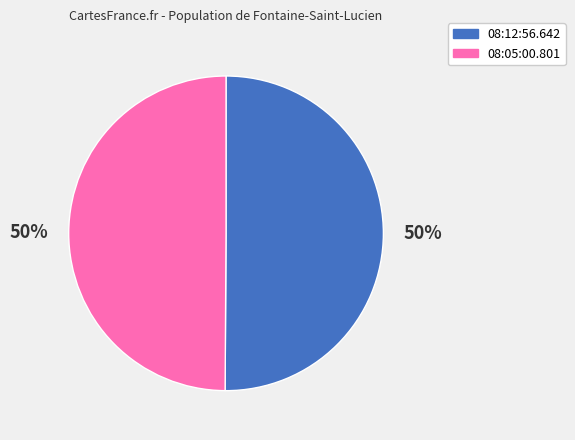

What percentage is the 08:12:56.642 slice, to the nearest percent?

50%